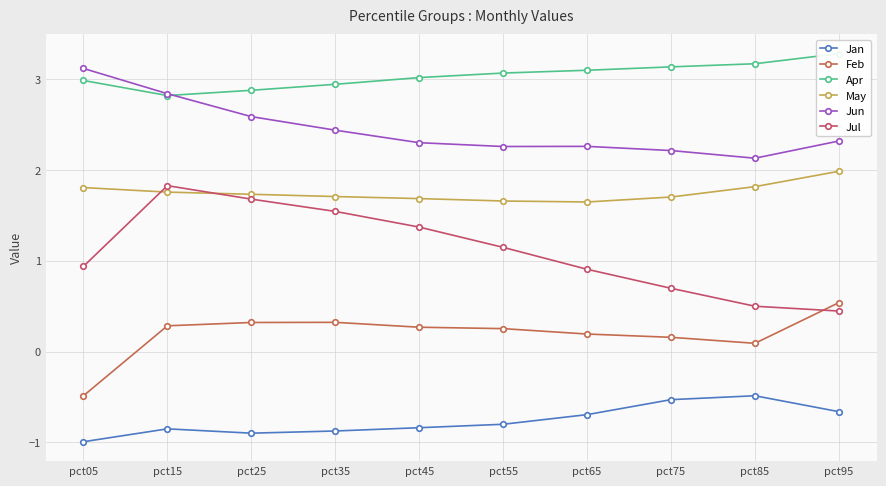

True or false: Jun has a value of 2.3 at pct95.

True